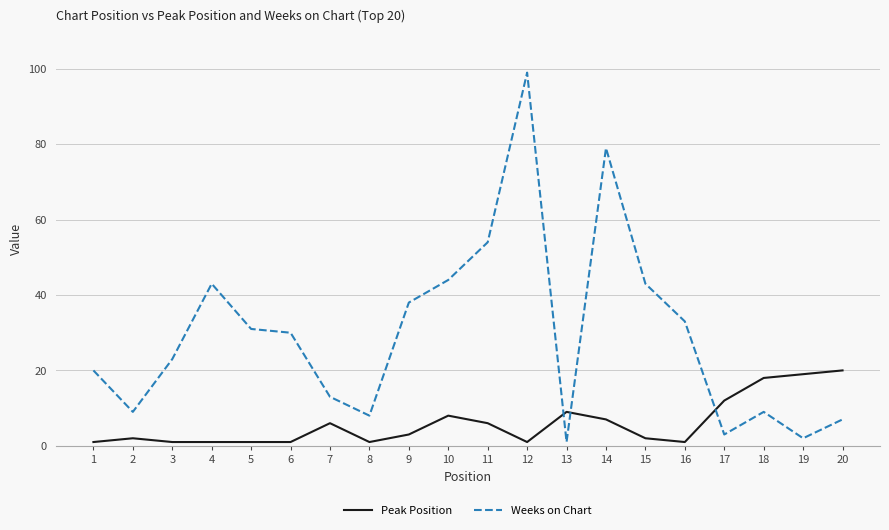

At which category does the chart reach its peak across all series?

12